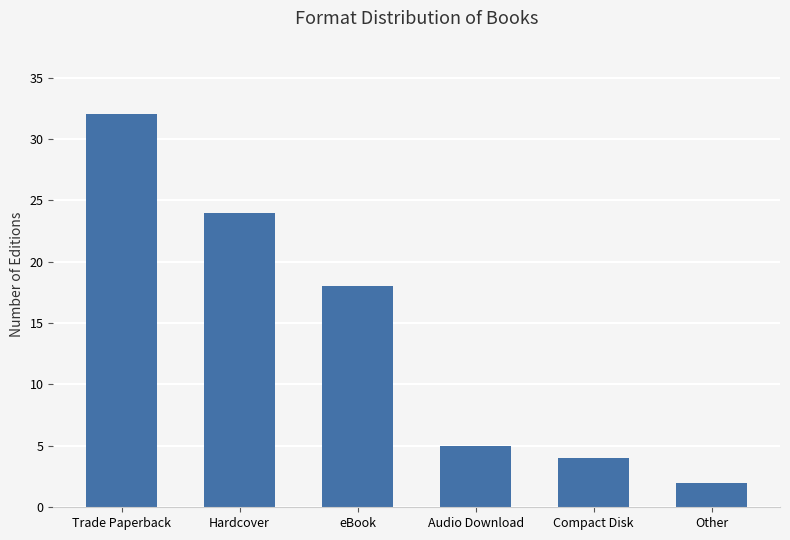

At which label is the value closest to 17?

eBook